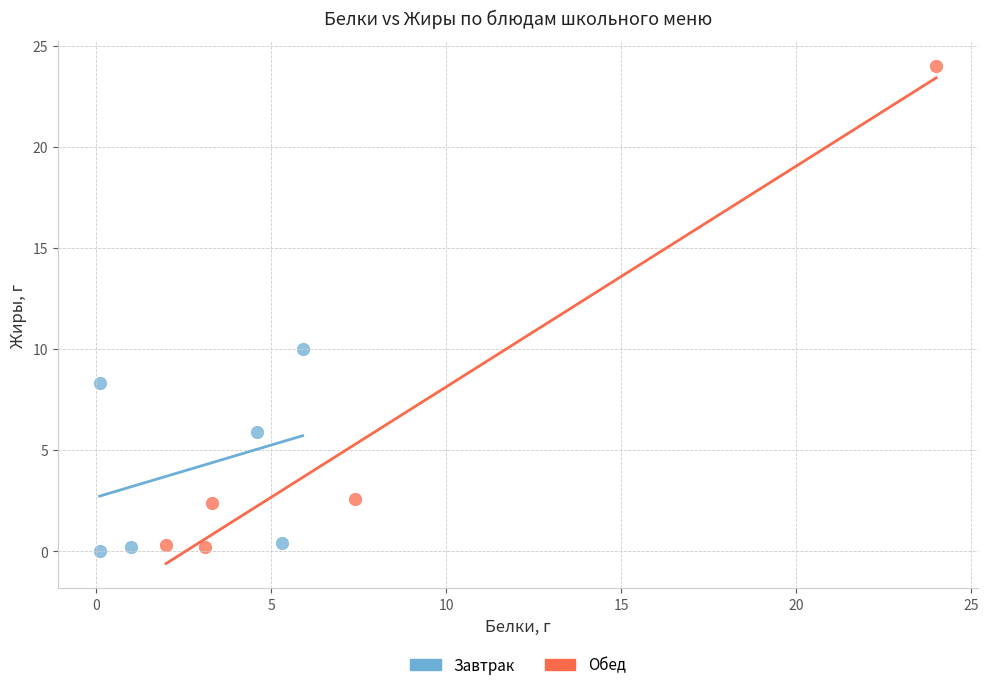

Which series has the widest spread of Y values?

Обед